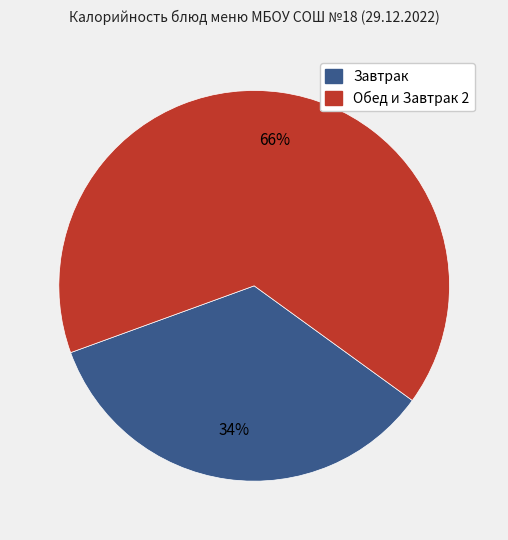

To the nearest percent, what is the average slice percentage?

50%